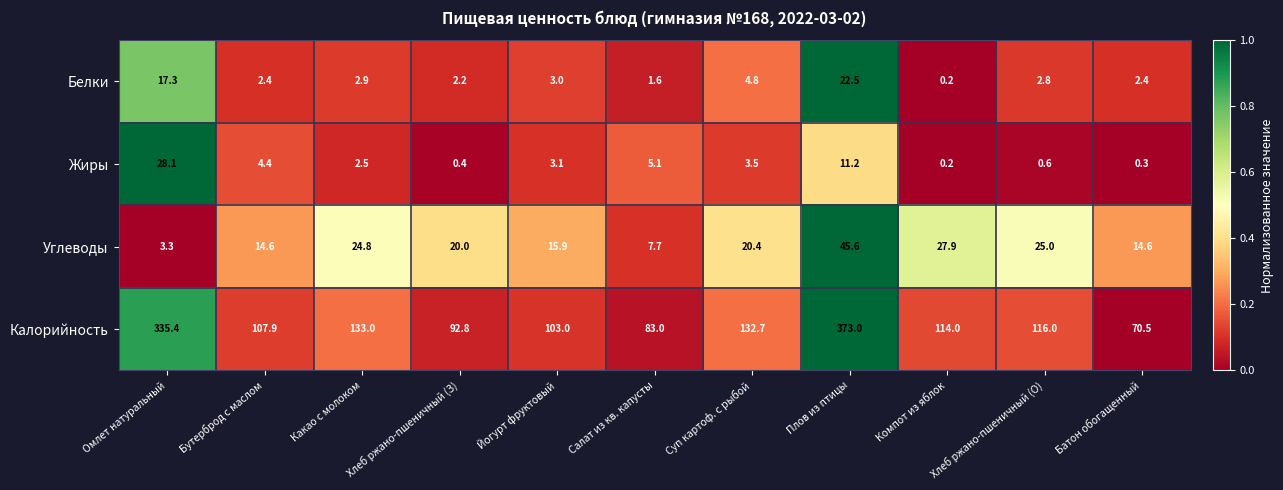

The value of Калорийность at Йогурт фруктовый is 103.0. True or false?

True